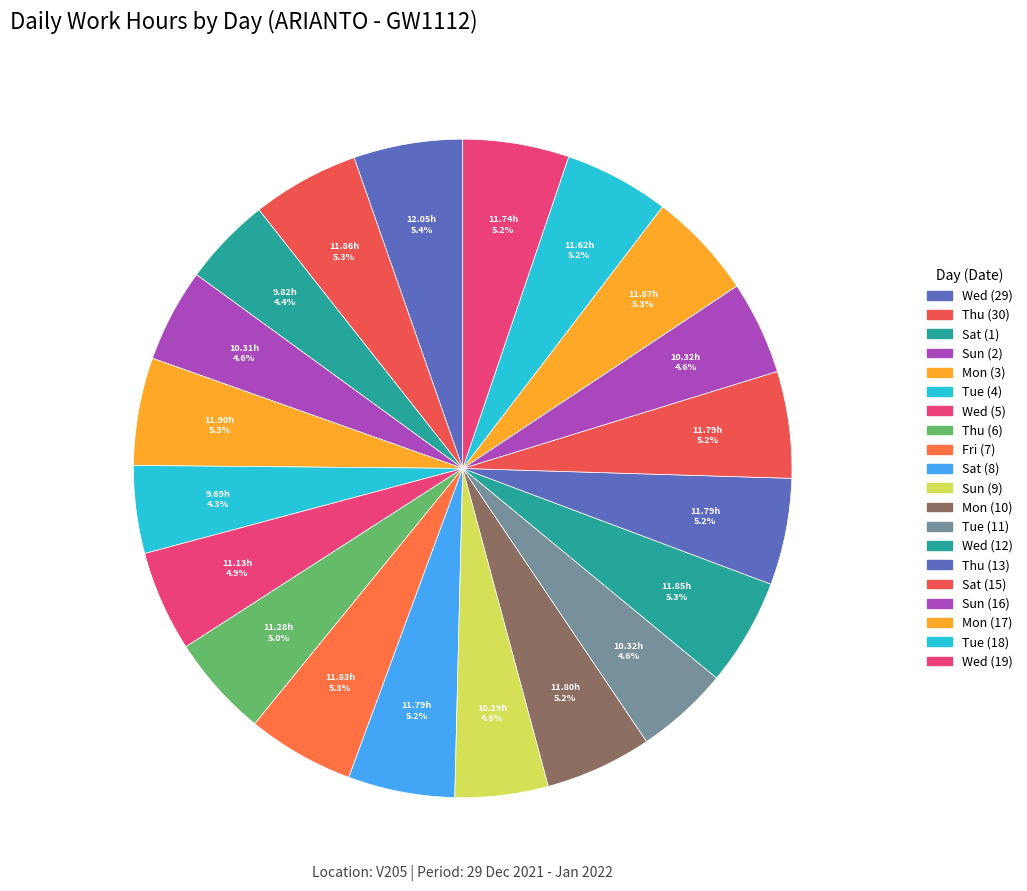

Count the number of slices in the pie.

20